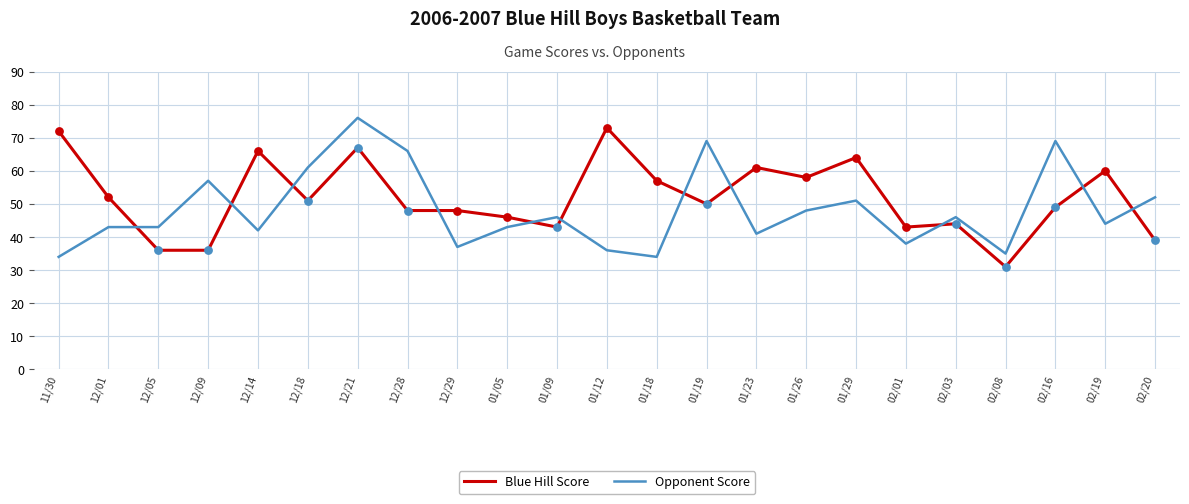

Between 01/05 and 02/16, which series saw the biggest shift?

Opponent Score